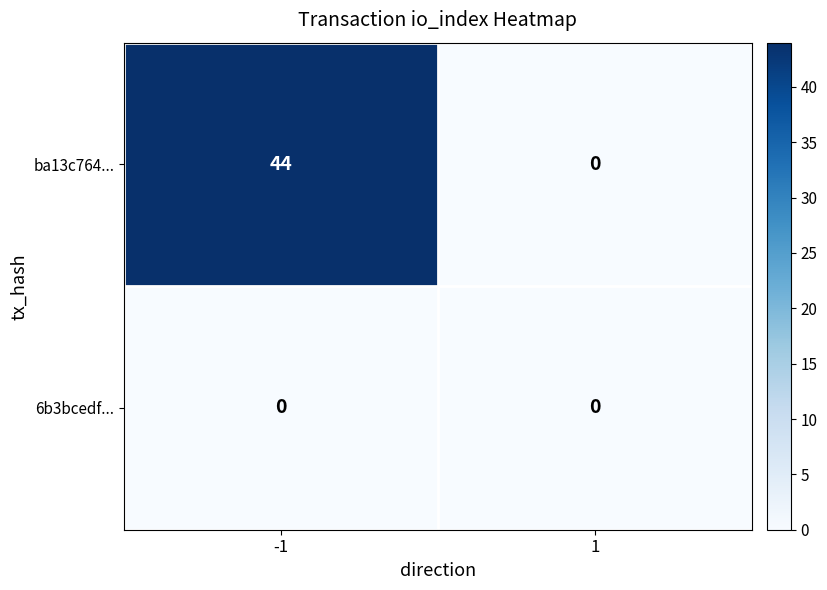

Rank the series by their maximum value, from lowest to highest.

6b3bcedf..., ba13c764...